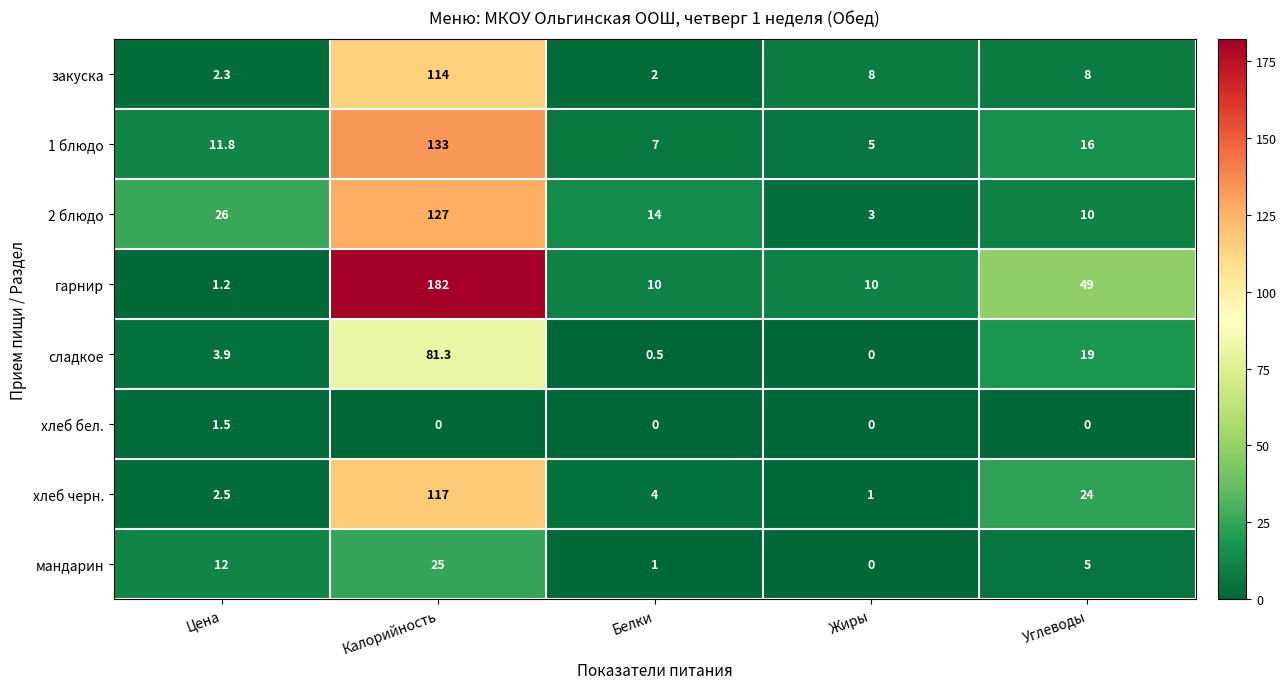

The сладкое series shows 36.7 at Жиры. True or false?

False